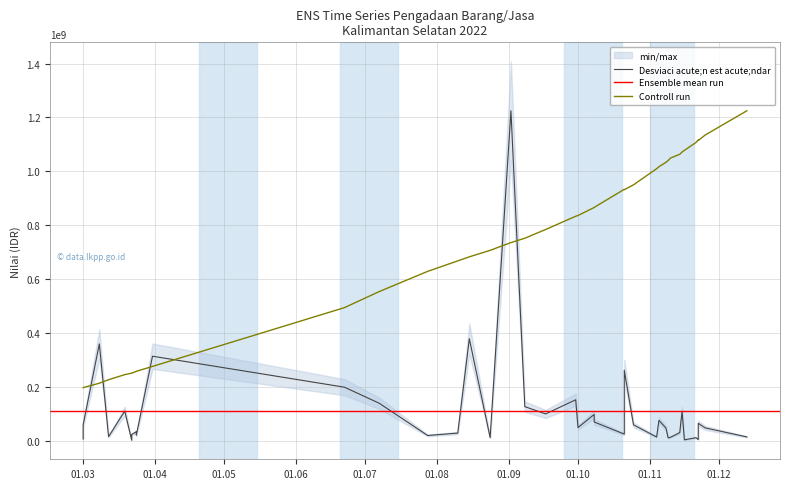

In Total Harga, how many points are lower than both neighbors (excluding endpoints)?

12